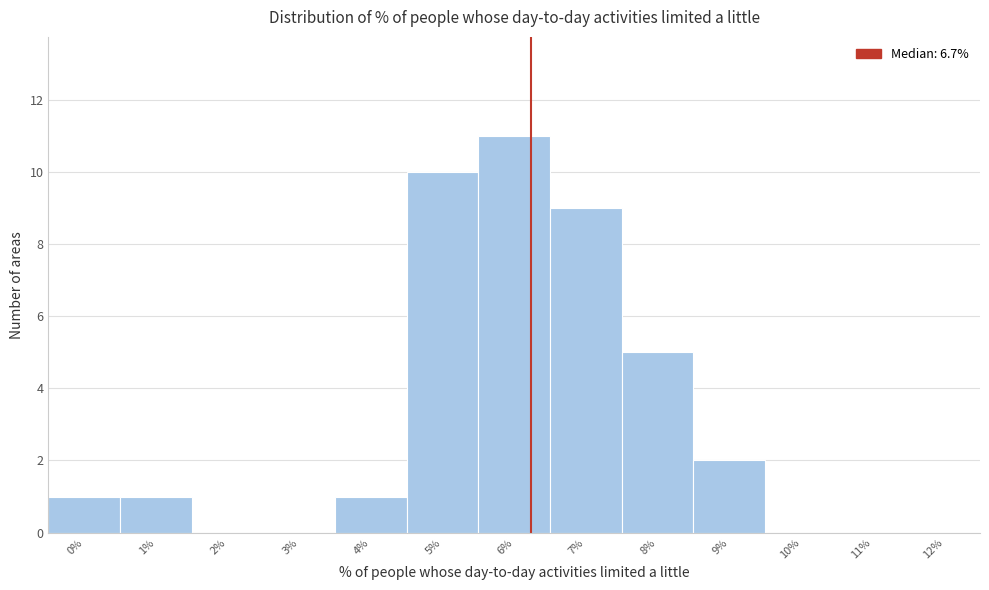

Reading right to left, extract all data points from this chart.

12%=0	11%=0	10%=0	9%=2	8%=5	7%=9	6%=11	5%=10	4%=1	3%=0	2%=0	1%=1	0%=1